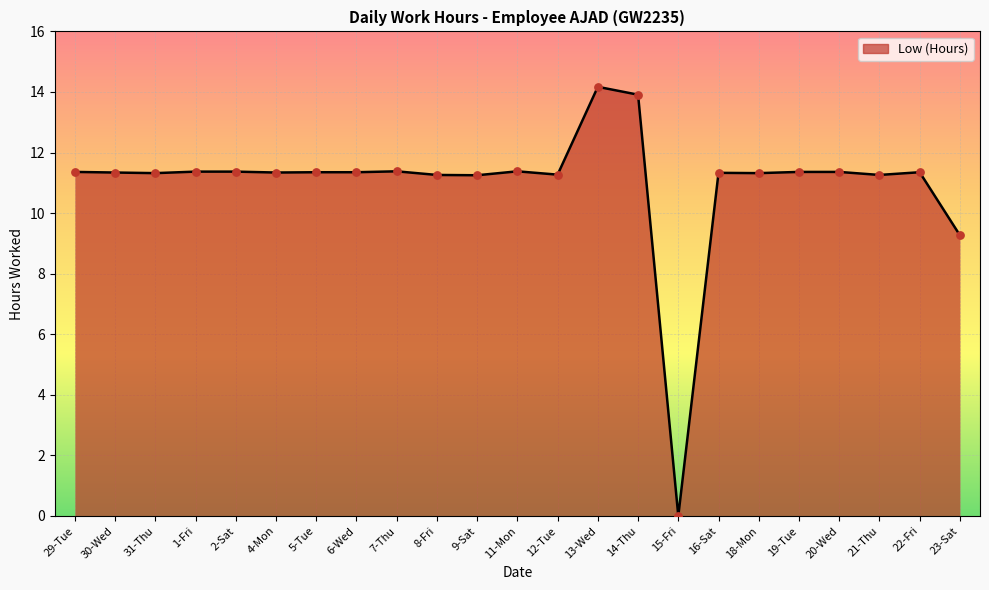

Approximately how many times larger is the value at 11-Mon compared to 18-Mon?

1.0